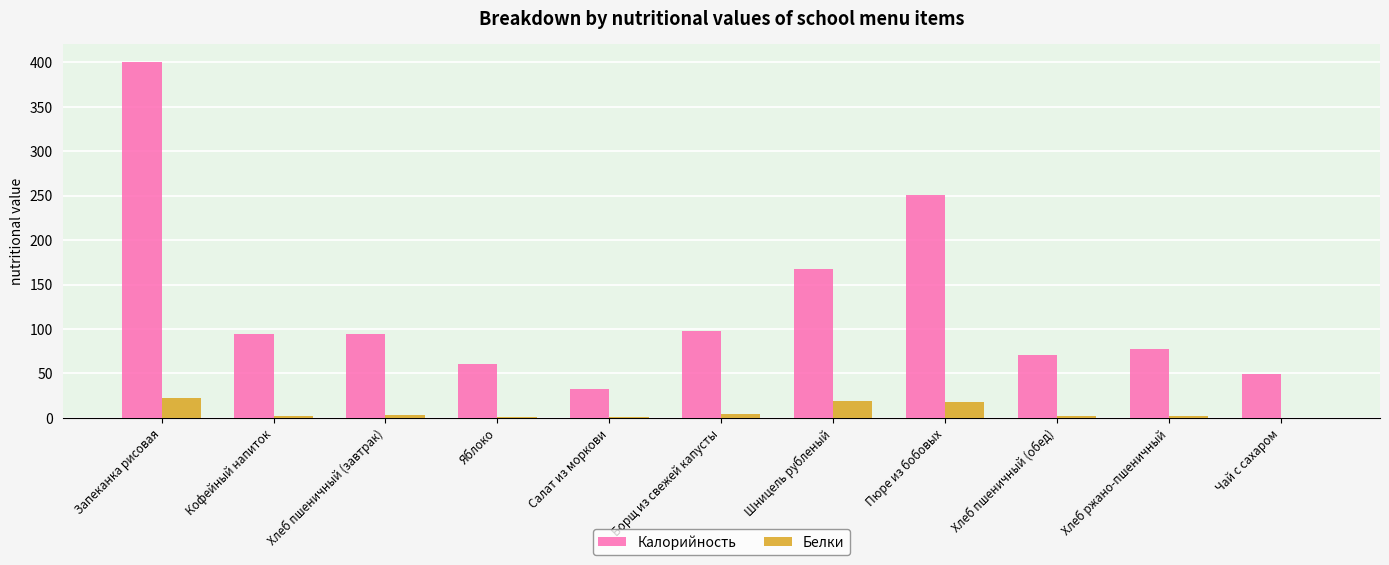

What is the sum of all Белки values?

75.6